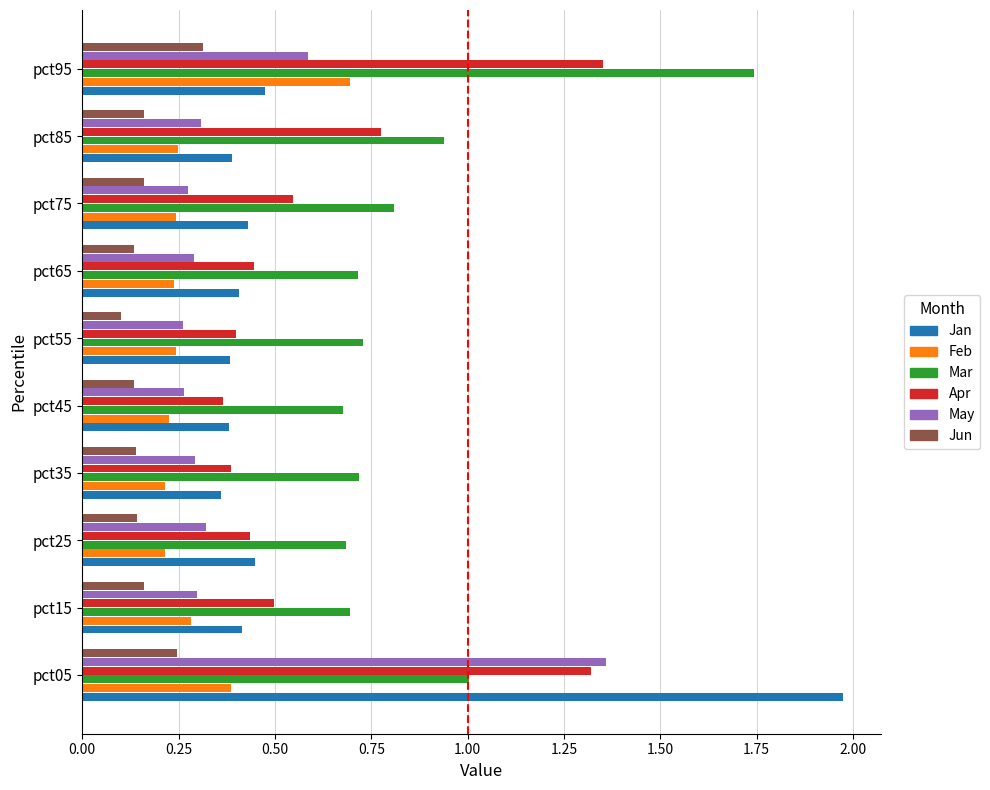

What is the difference between the maximum and second lowest values in the Mar series?

1.1